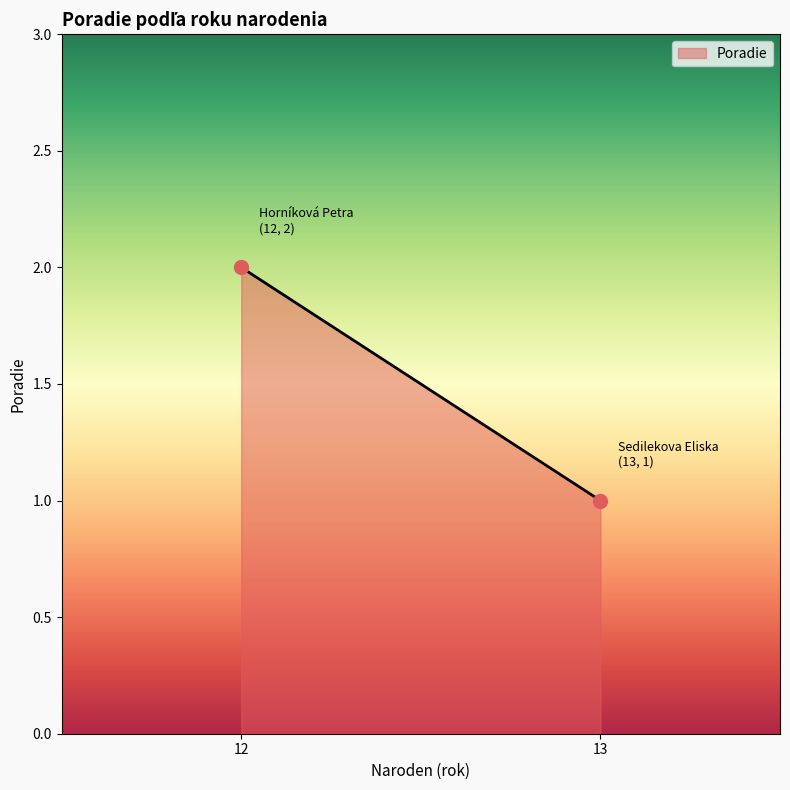

List the labels in order of value, smallest first.

13, 12